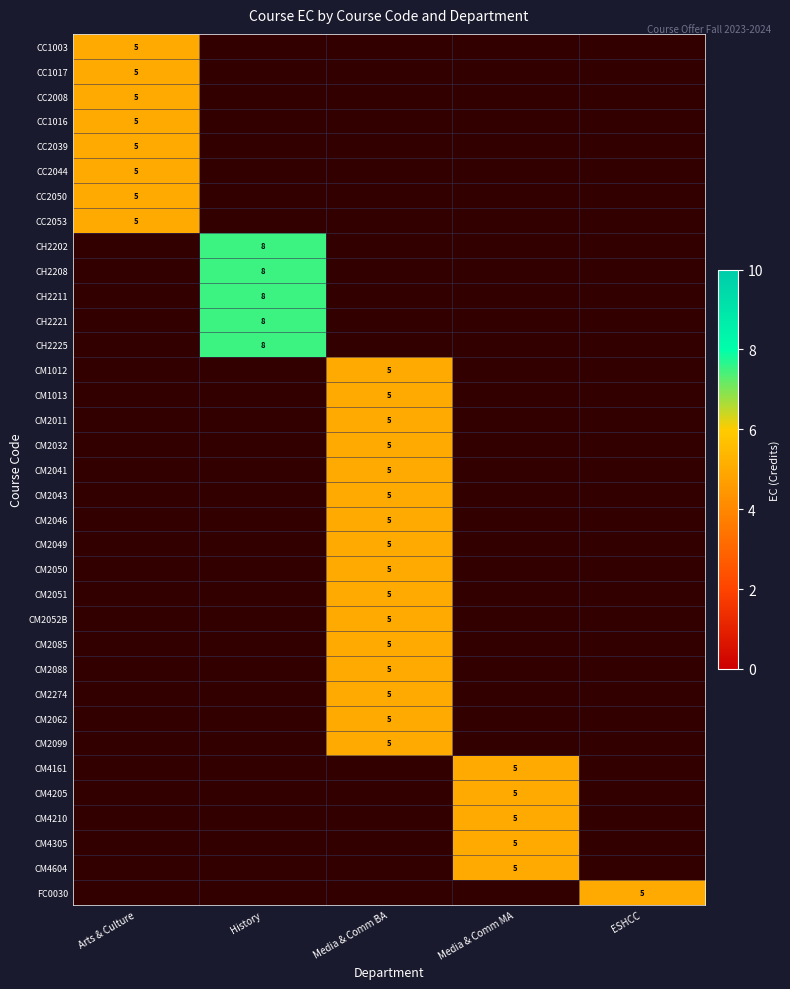

Is it true that CM4205 equals 5 at Media & Comm MA?

True